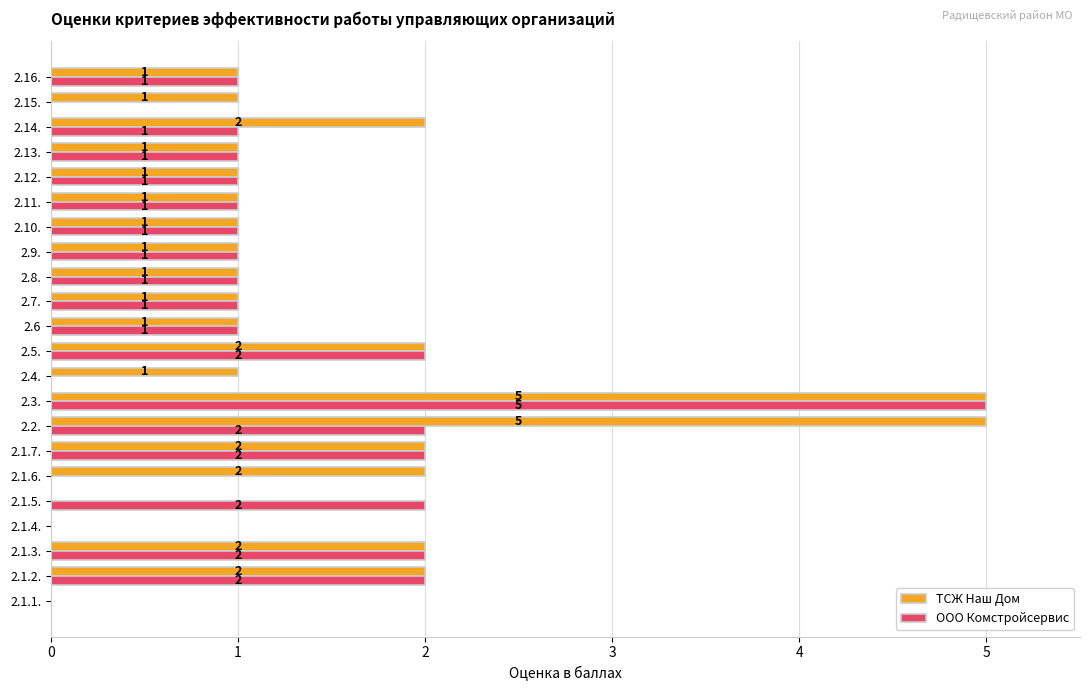

How many ТСЖ Наш Дом values are between 1 and 2?

17